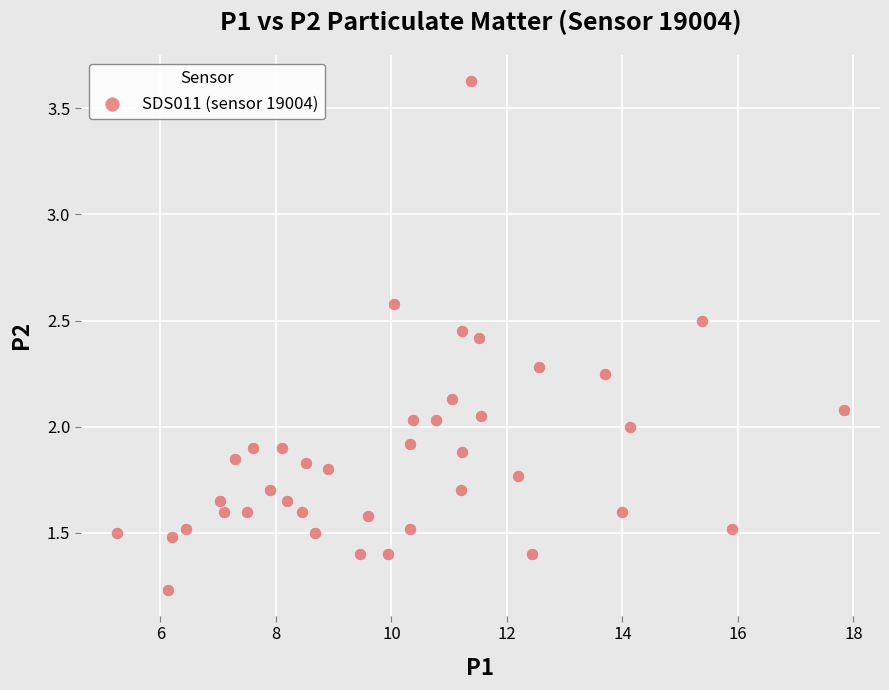

What is the range of X values (max minus min)?

12.6